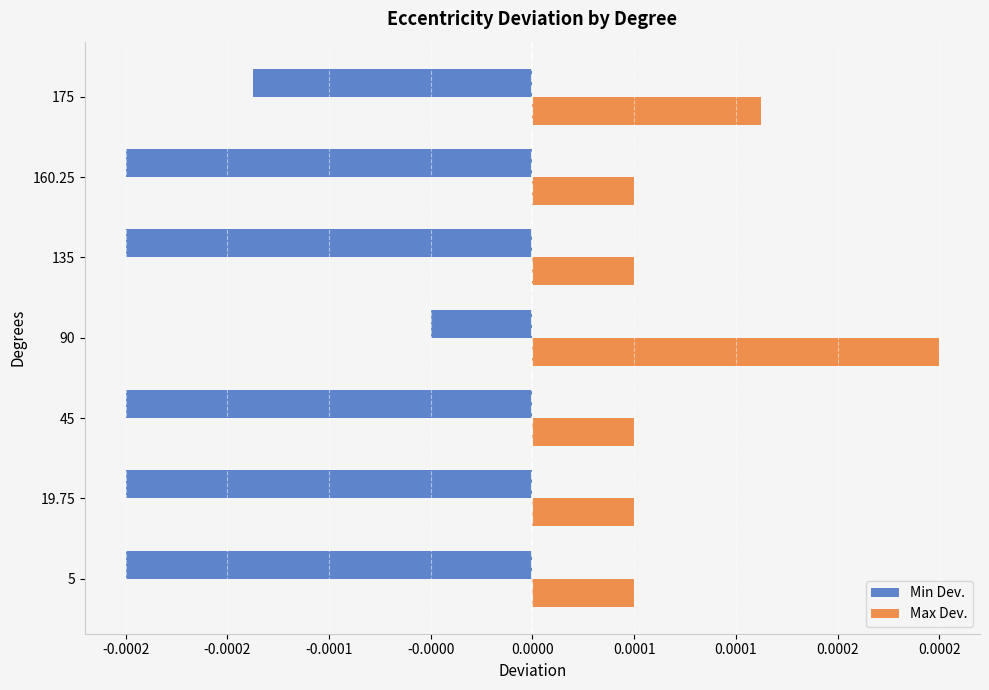

What are all the series names shown in the legend?

Min Dev., Max Dev.